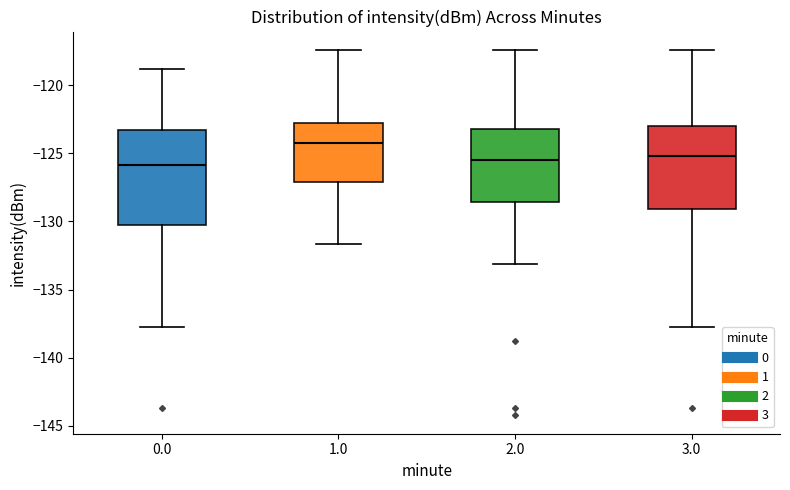

Comparing the boxes themselves (not the whiskers), which one is the tallest?

0.0